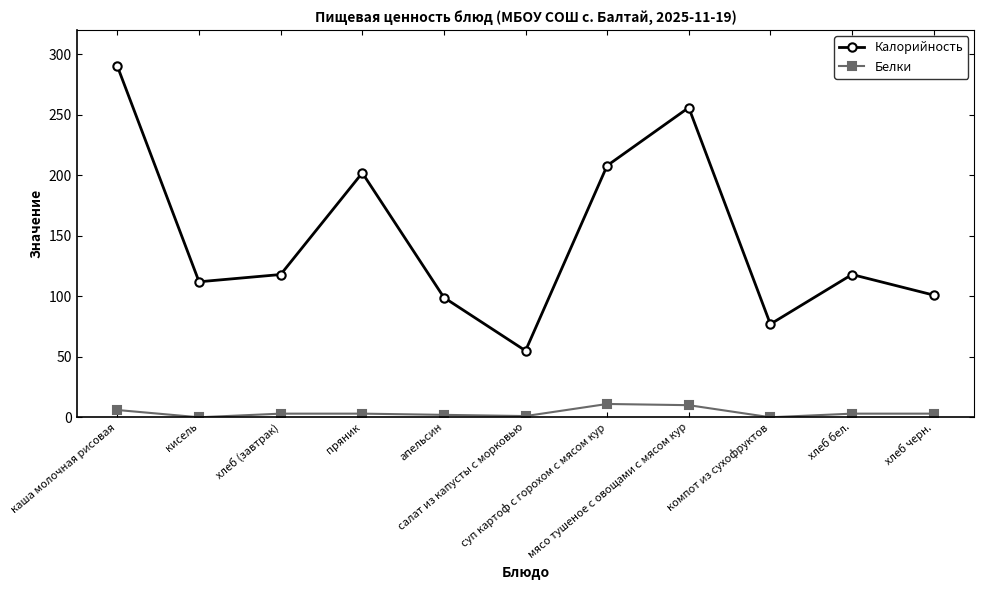

What is the maximum value for Калорийность?

290